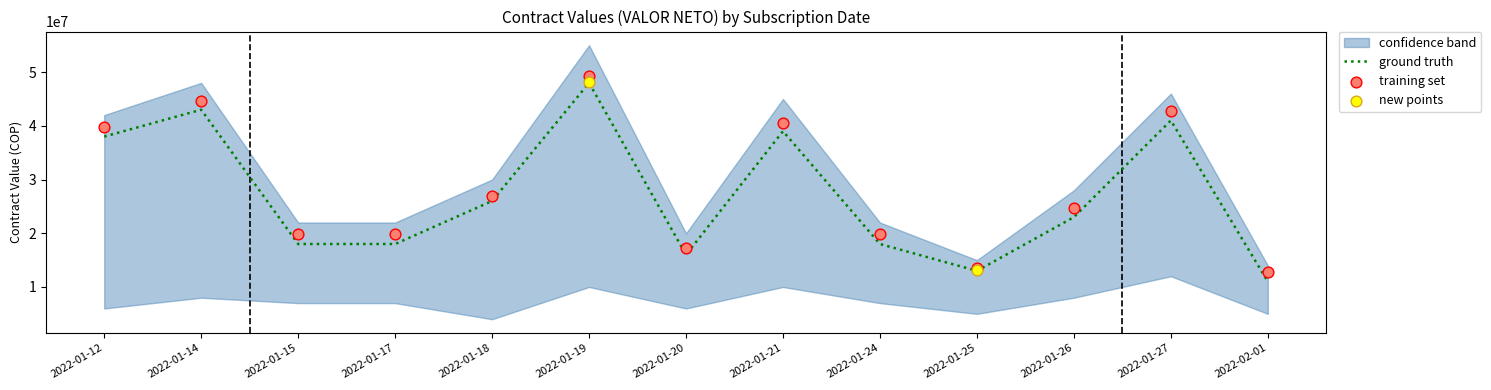

What is the total value across all series at 2022-01-12?

77797633